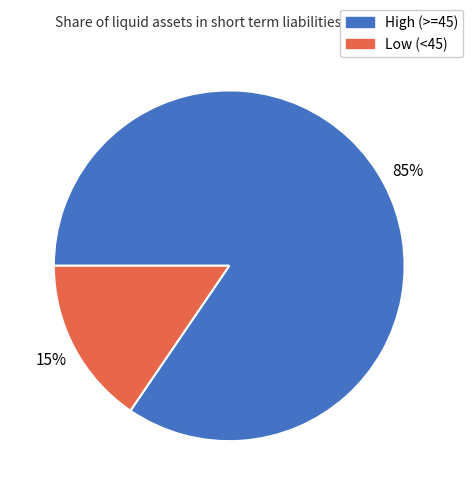

What percentage is the Low (<45) slice, to the nearest percent?

15%